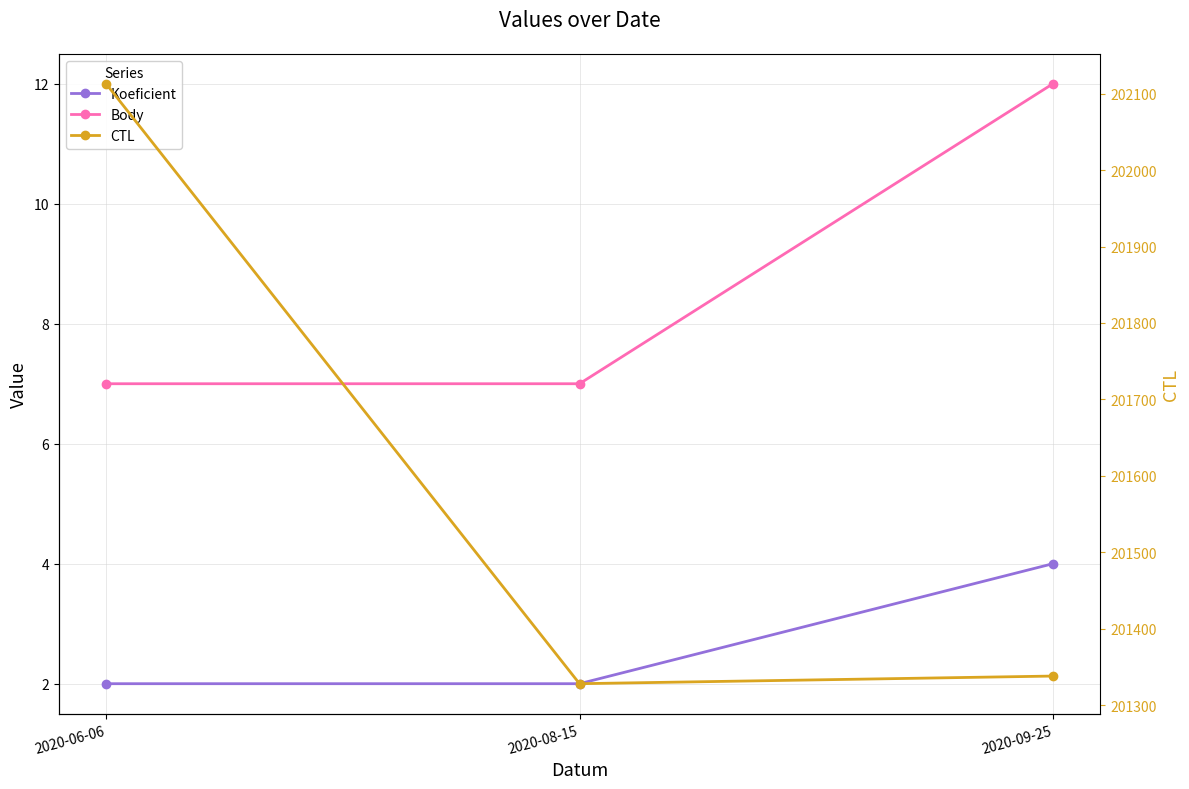

Between 2020-06-06 and 2020-08-15, which series saw the biggest shift?

CTL